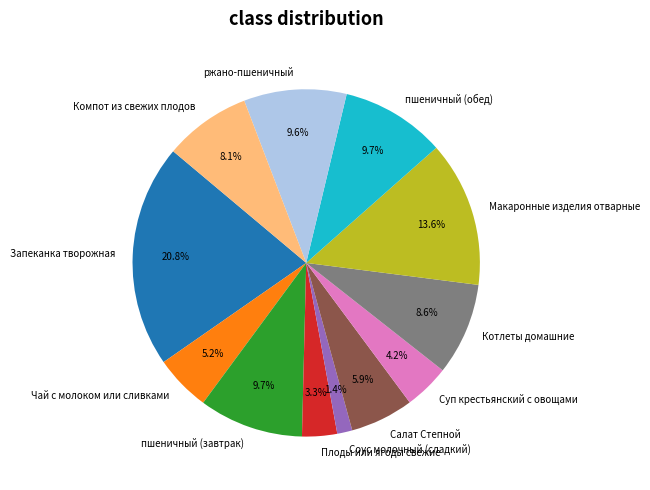

Combined, do пшеничный (завтрак) and Запеканка творожная account for over 50%?

No